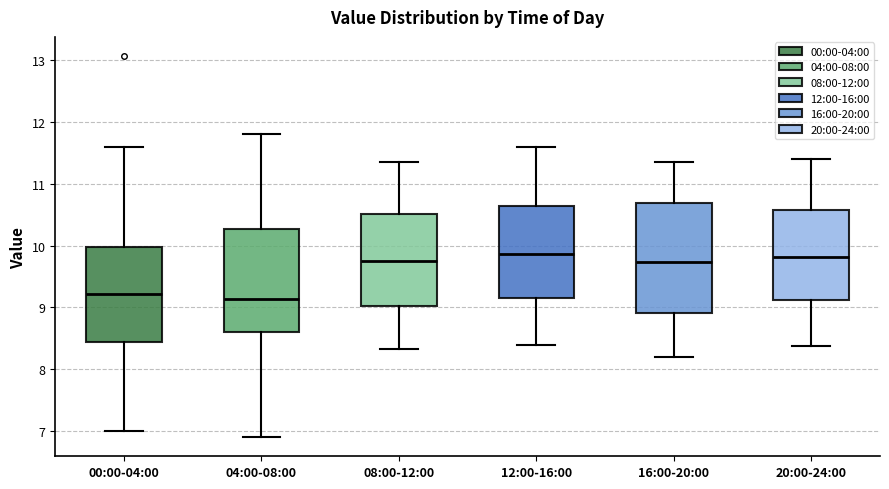

Reading left to right, read every box against the y-axis: the position of its median line, the range the box covers, and the ends of its whiskers. The values are not printed on the chart, so give them approximately, as read against the axis.

00:00-04:00: median 9.2, box 8.4 to 10.0, whiskers 7.0 to 11.6
04:00-08:00: median 9.1, box 8.6 to 10.3, whiskers 6.9 to 11.8
08:00-12:00: median 9.8, box 9.0 to 10.5, whiskers 8.3 to 11.4
12:00-16:00: median 9.9, box 9.2 to 10.6, whiskers 8.4 to 11.6
16:00-20:00: median 9.7, box 8.9 to 10.7, whiskers 8.2 to 11.4
20:00-24:00: median 9.8, box 9.1 to 10.6, whiskers 8.4 to 11.4